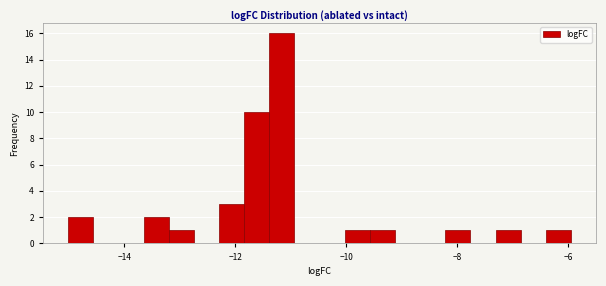

Read against the x-axis, roughly where is the centre of the tallest bar?

-11.2